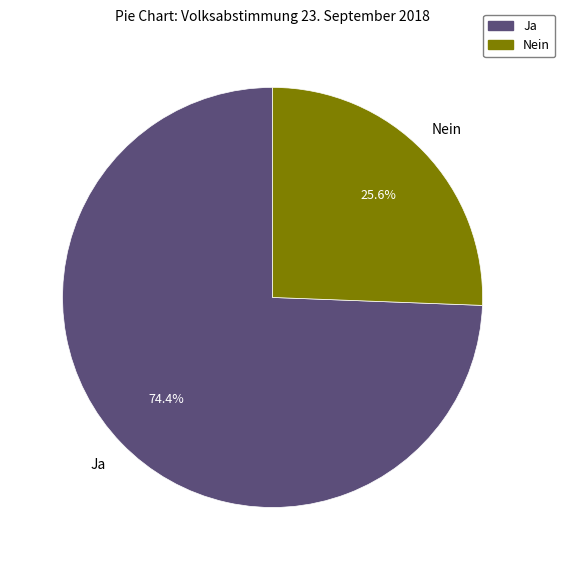

Rank the categories by value from lowest to highest.

Nein, Ja